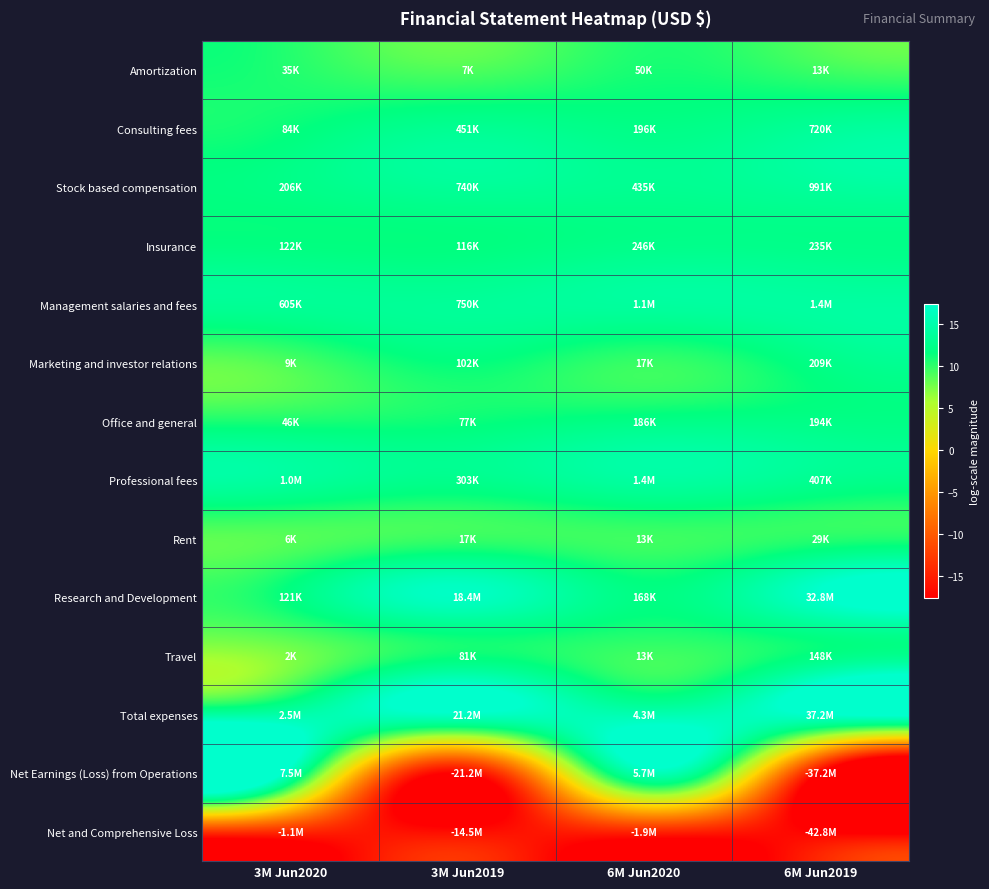

What is the total value across all series at 6M Jun2020?

145.7